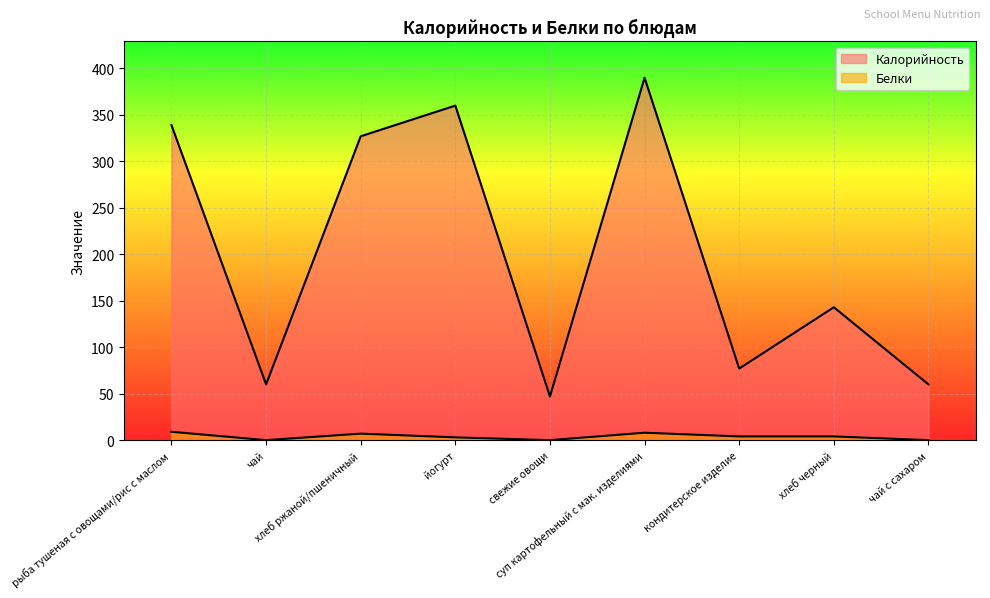

True or false: Белки and Калорийность cross at least once.

False